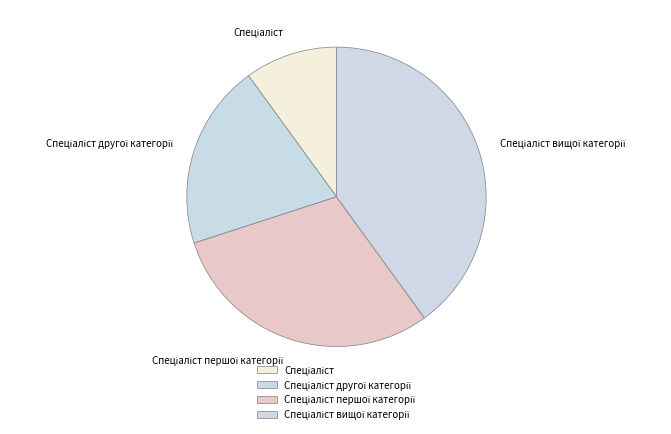

Does any single category account for the majority?

No